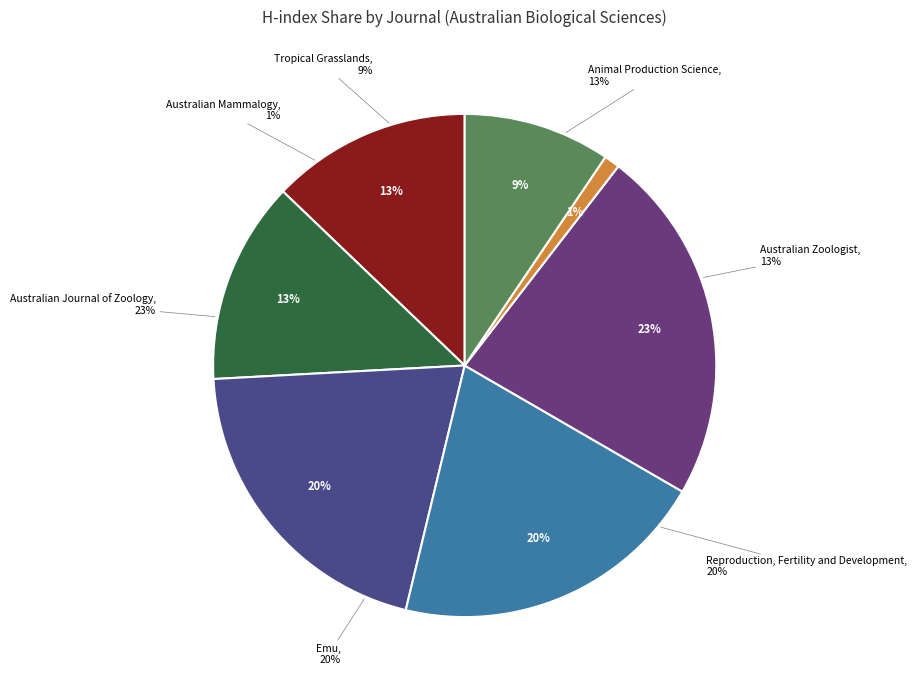

Count the number of slices in the pie.

7